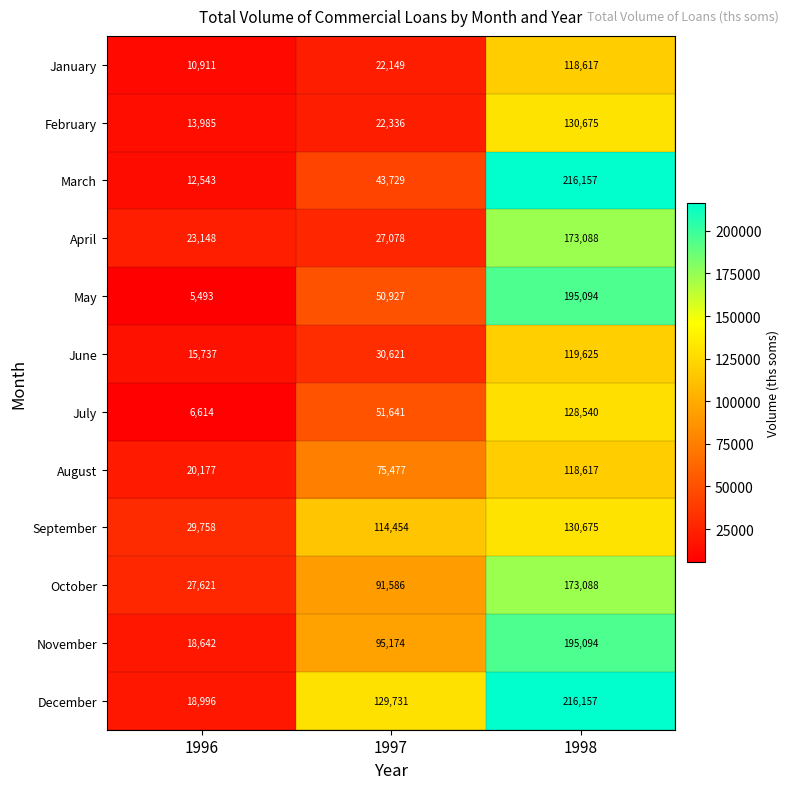

True or false: September has a value of 114454 at 1997.

True